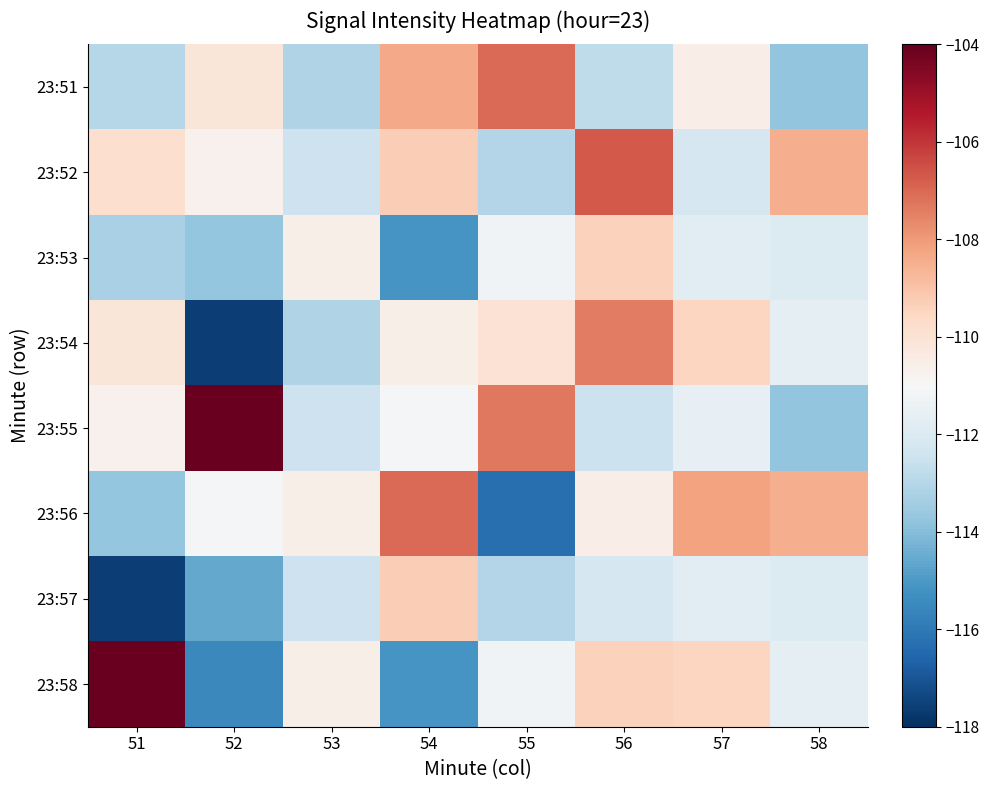

Rank the series at 52 from lowest to highest value.

23:54, 23:58, 23:57, 23:53, 23:56, 23:52, 23:51, 23:55